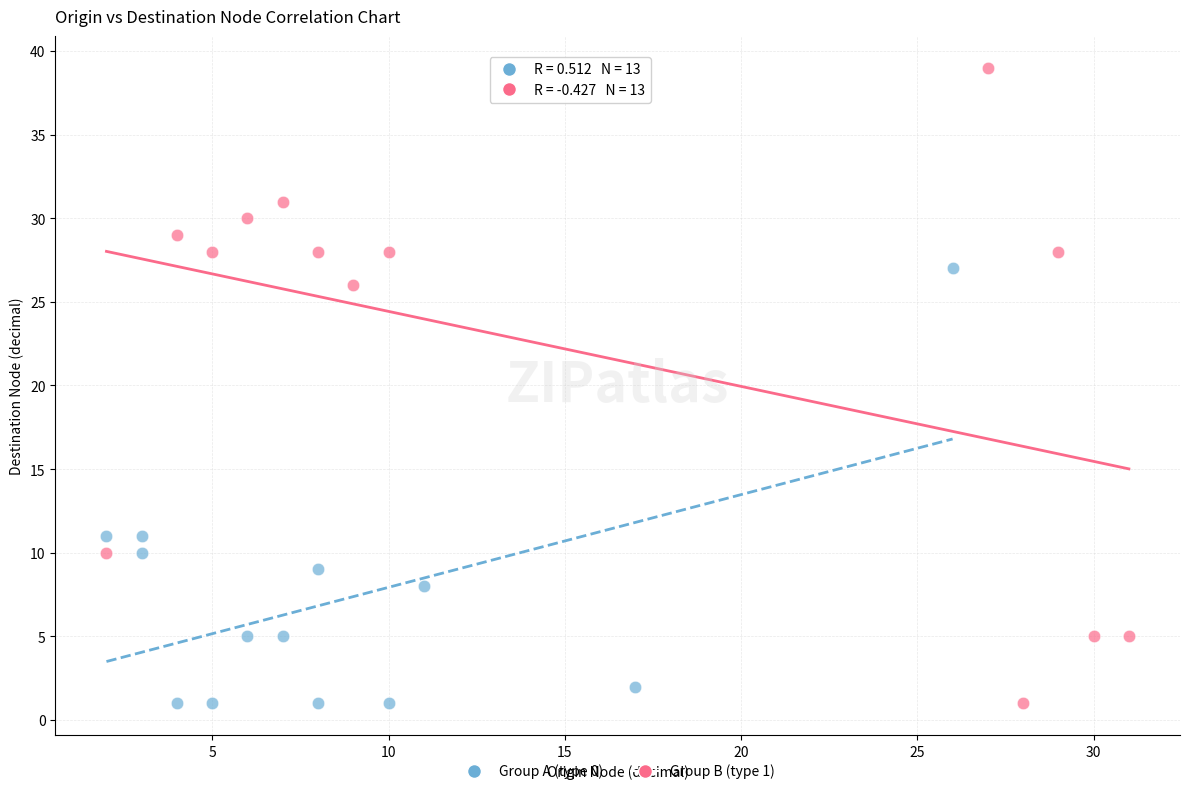

What are all the series names shown in the legend?

Group A (type 0), Group B (type 1)